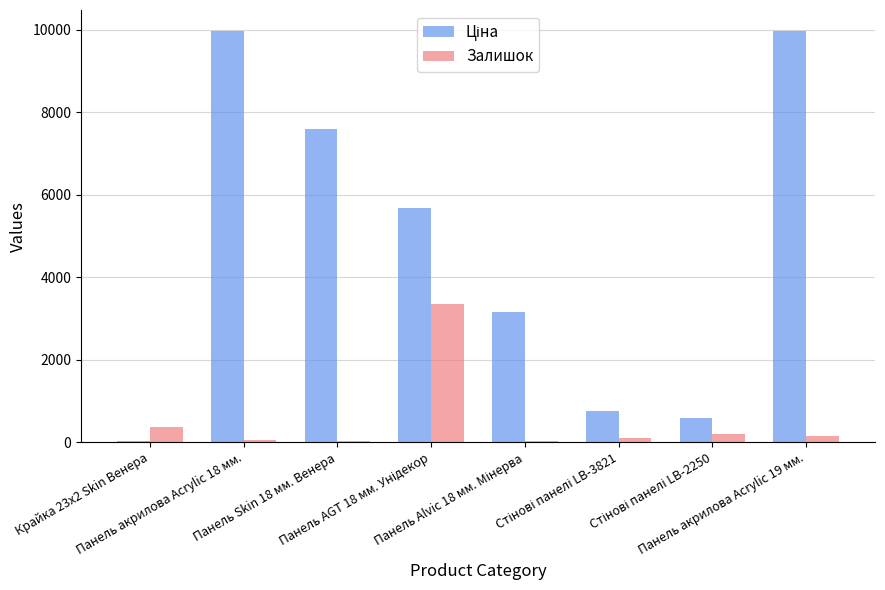

How many data points does each series have?

8